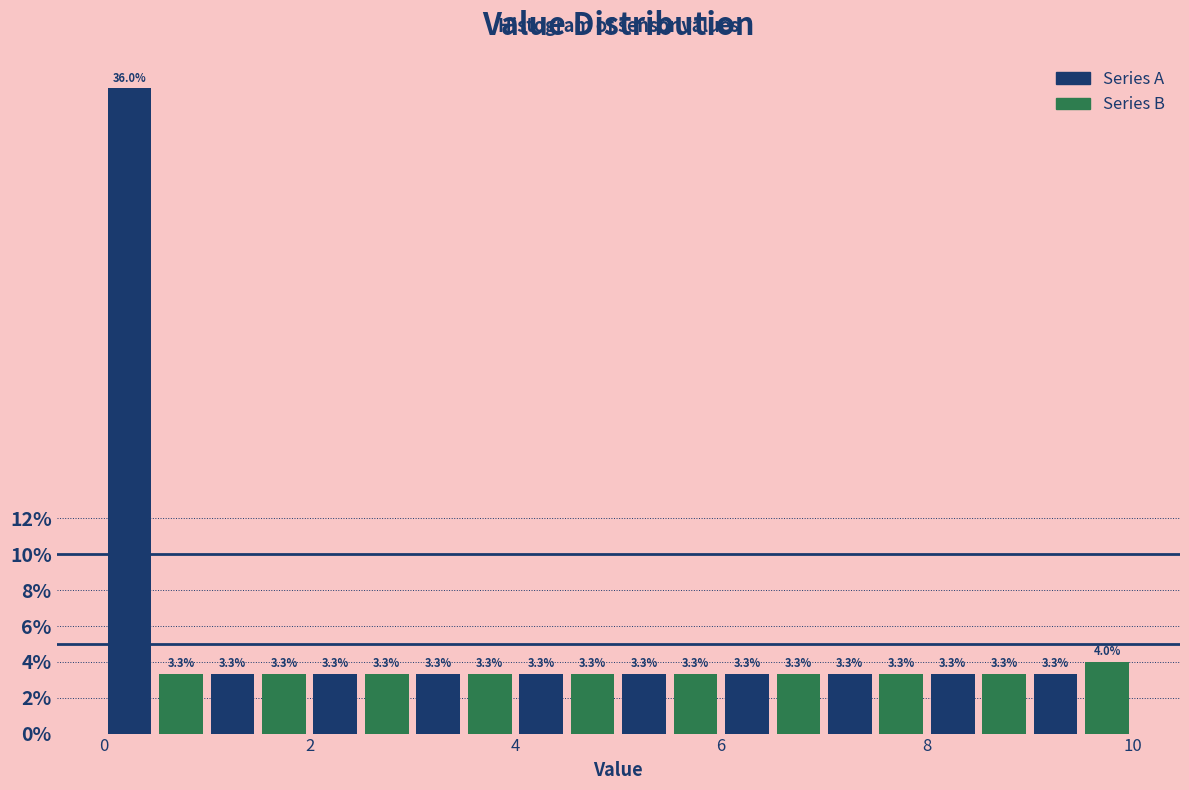

Read against the x-axis, roughly where is the centre of the tallest bar?

0.2